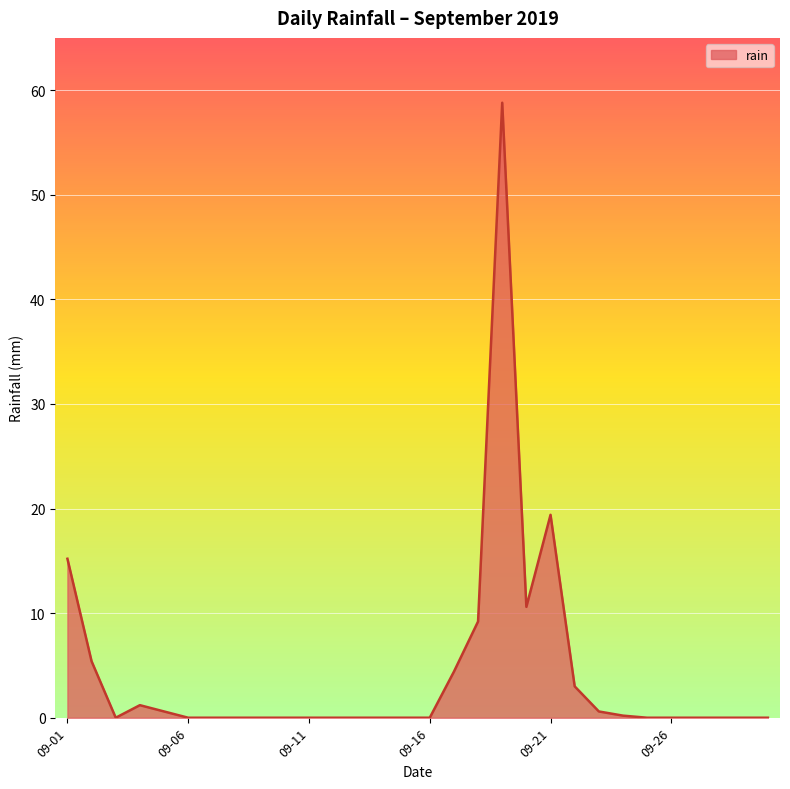

What is the difference between the second highest and minimum values?

19.4